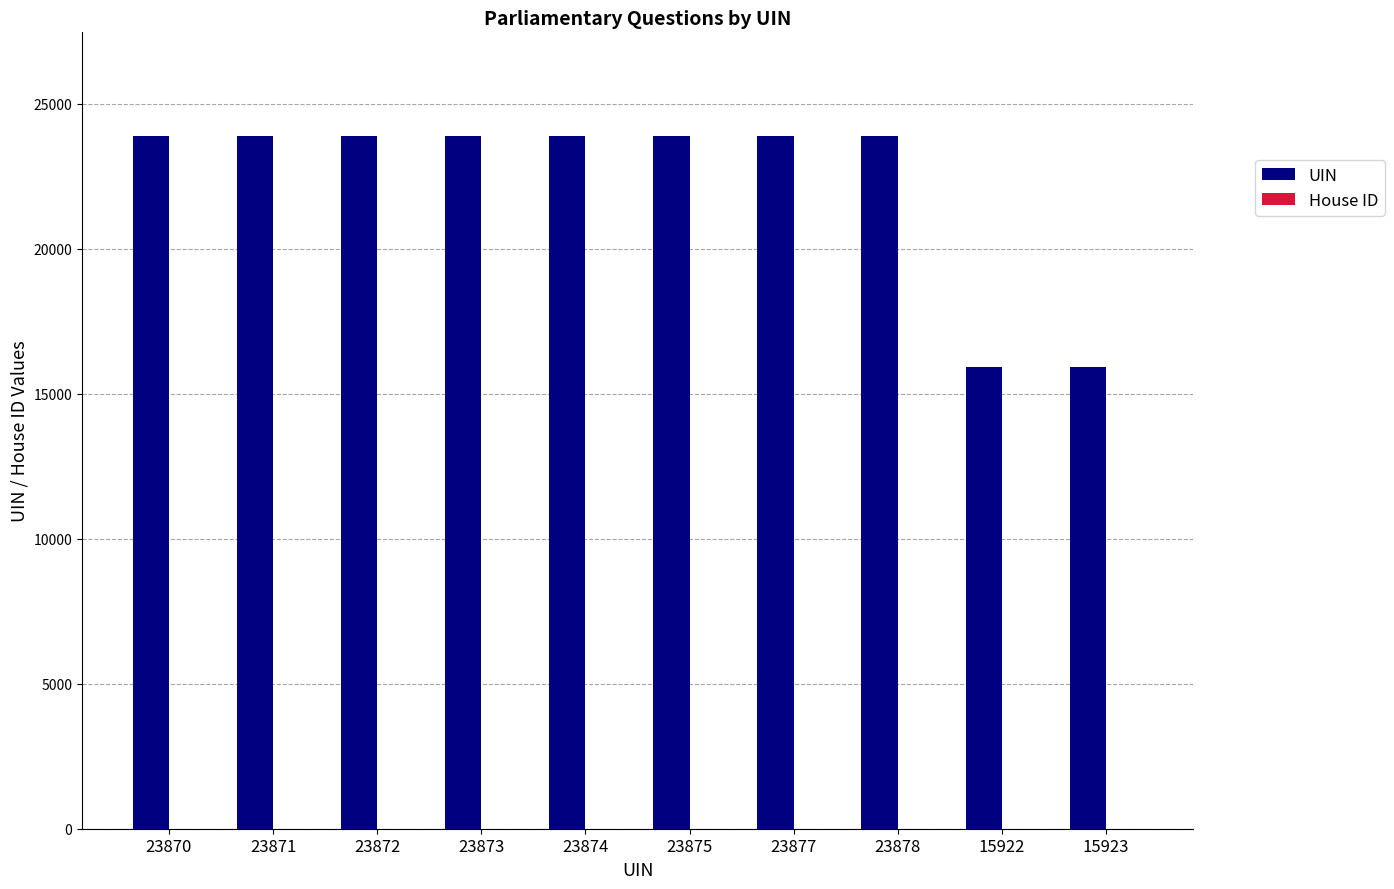

True or false: UIN has a value of 23872 at 23872.

True